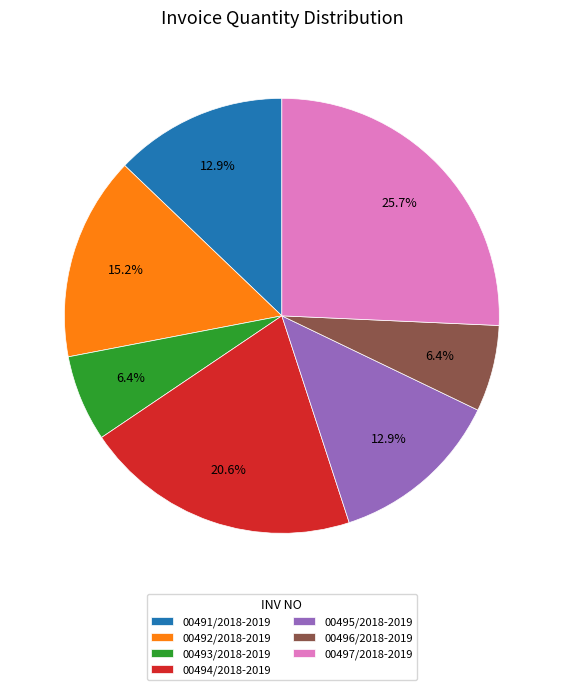

Is the sum of 00493/2018-2019 and 00494/2018-2019 greater than half?

No